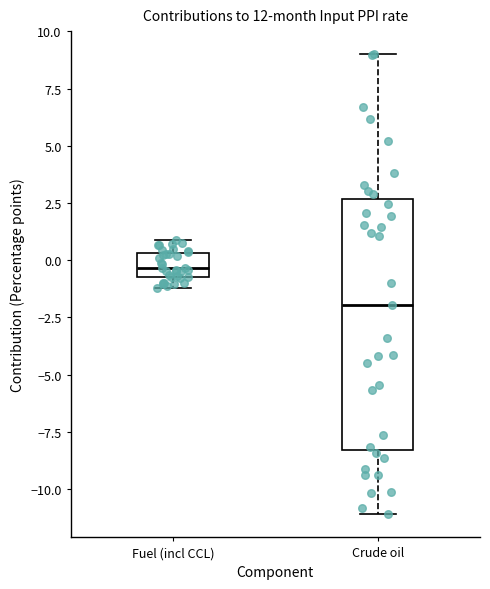

Where is the lower edge of the box for Crude oil on the y-axis? The values are not printed on the chart, so give them approximately, as read against the axis.

-8.5